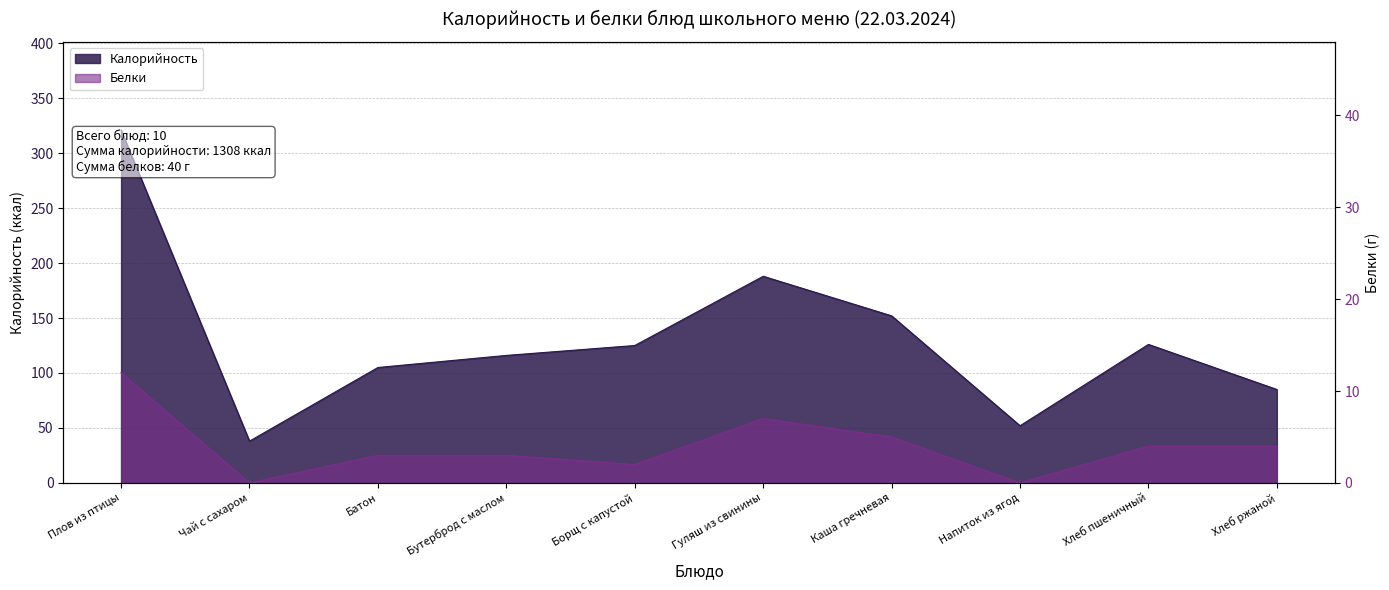

What is the spread (max minus min) of values at Батон?

102